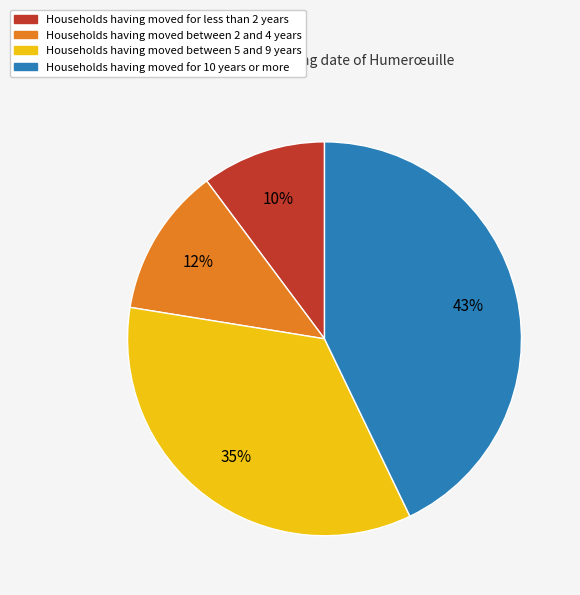

To the nearest percent, what is the difference between the largest and smallest slice percentages?

33%